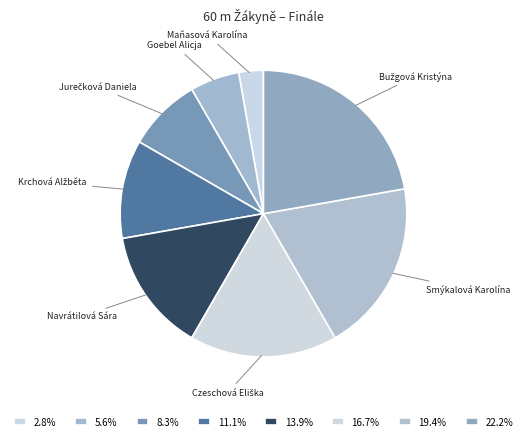

What is the ratio of the value at Smýkalová Karolína to the value at Navrátilová Sára?

1.4